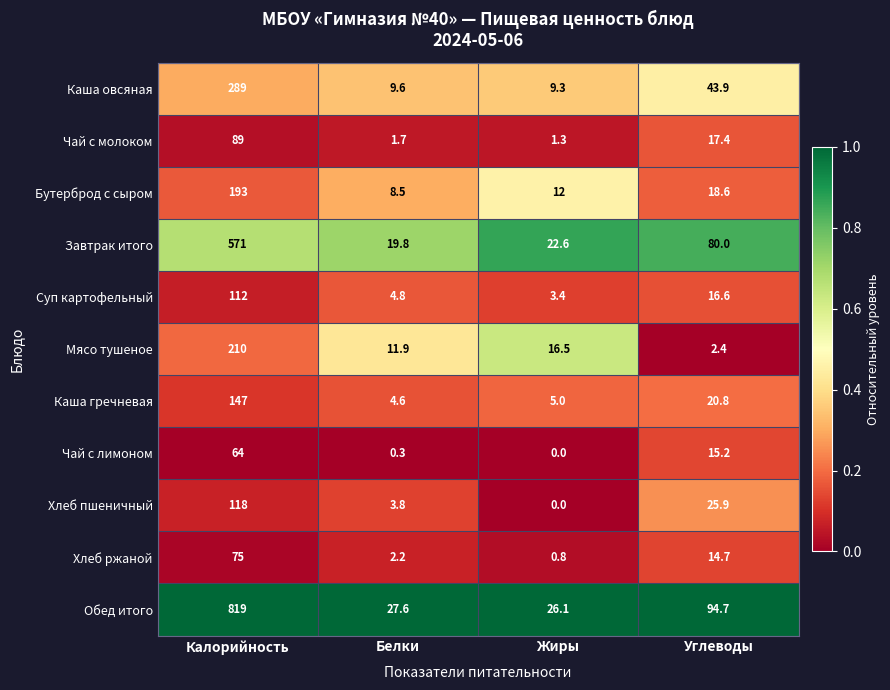

Which series has the largest total across all categories?

Обед итого